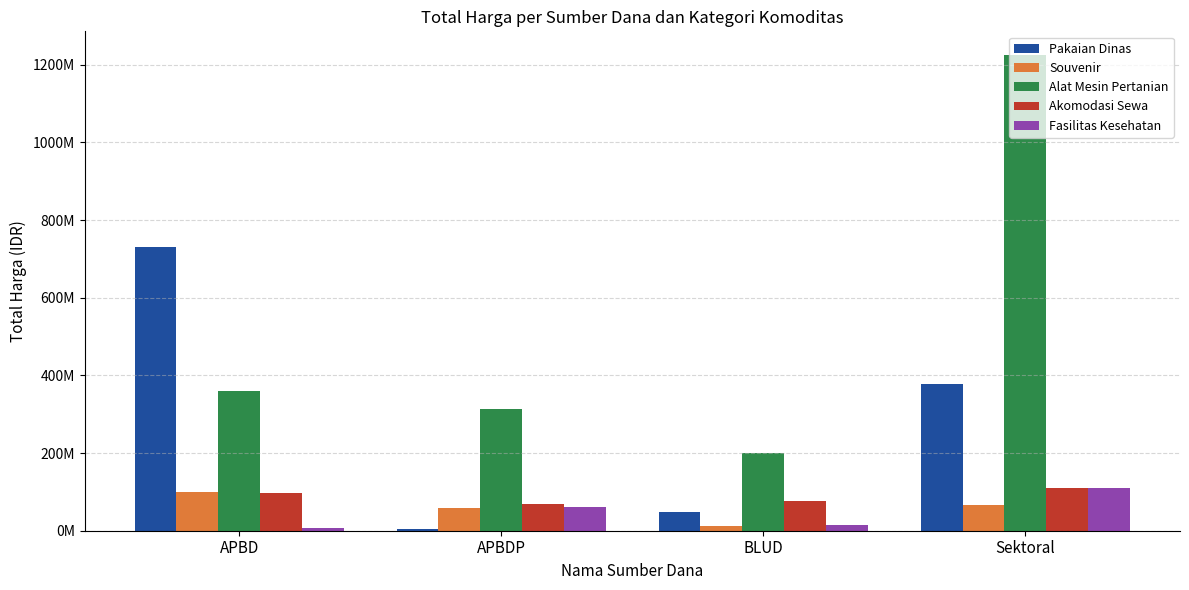

What is the sum of all Souvenir values?

235475000